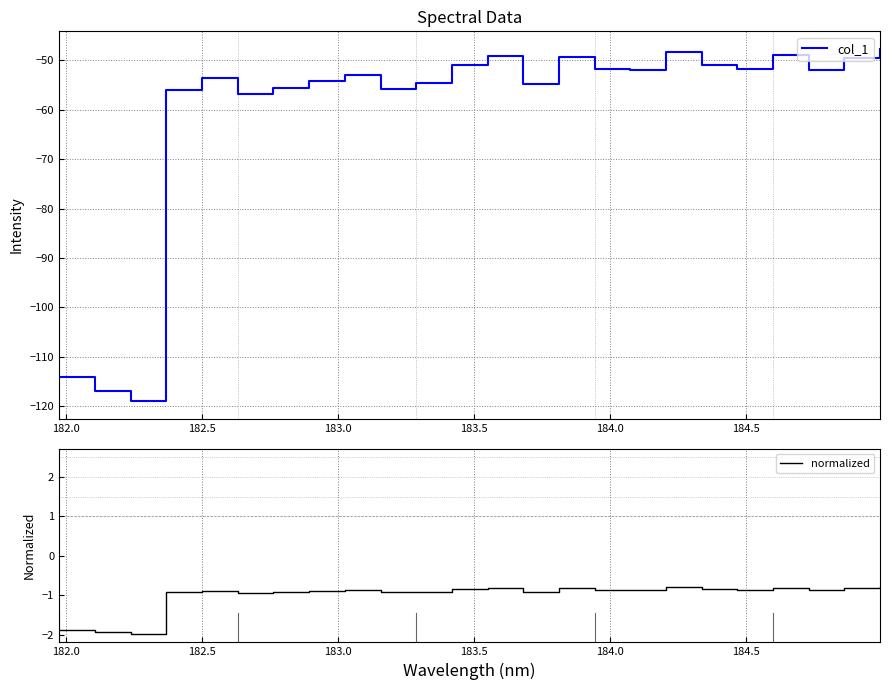

What is the lowest value of the normalized series?

-2.0